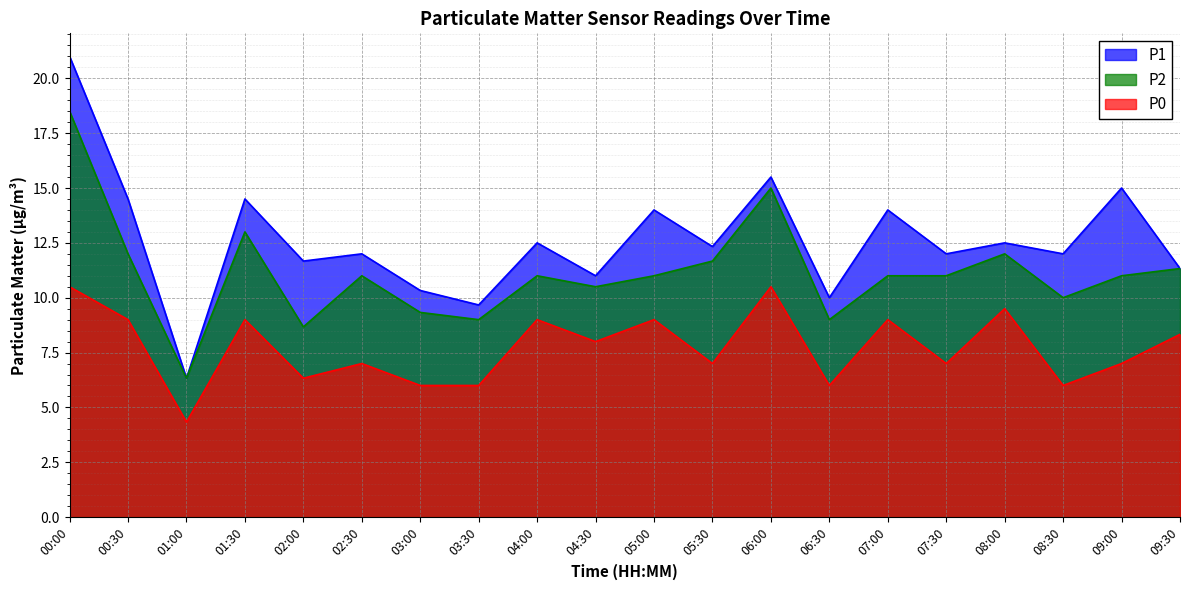

At which label does P2 reach its peak?

00:00